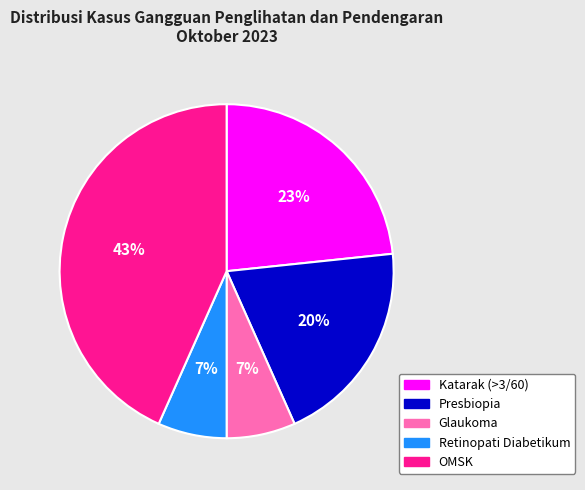

Which slice is the largest?

OMSK